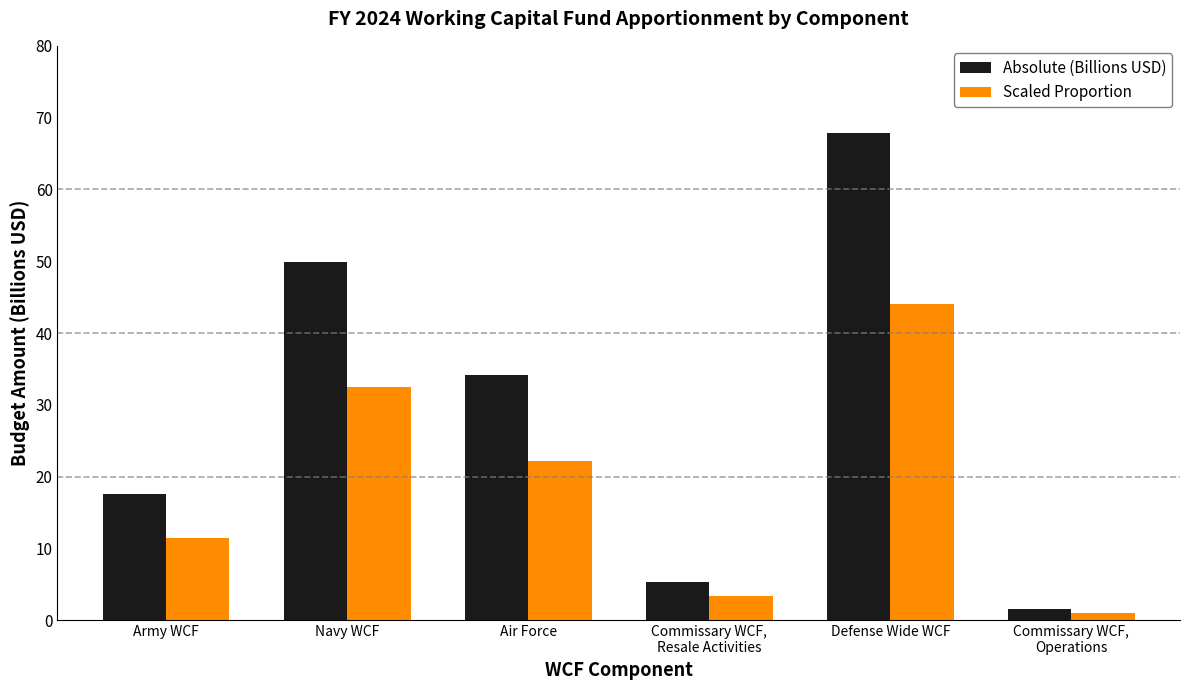

At which category is the sum across all series the highest?

Defense Wide WCF